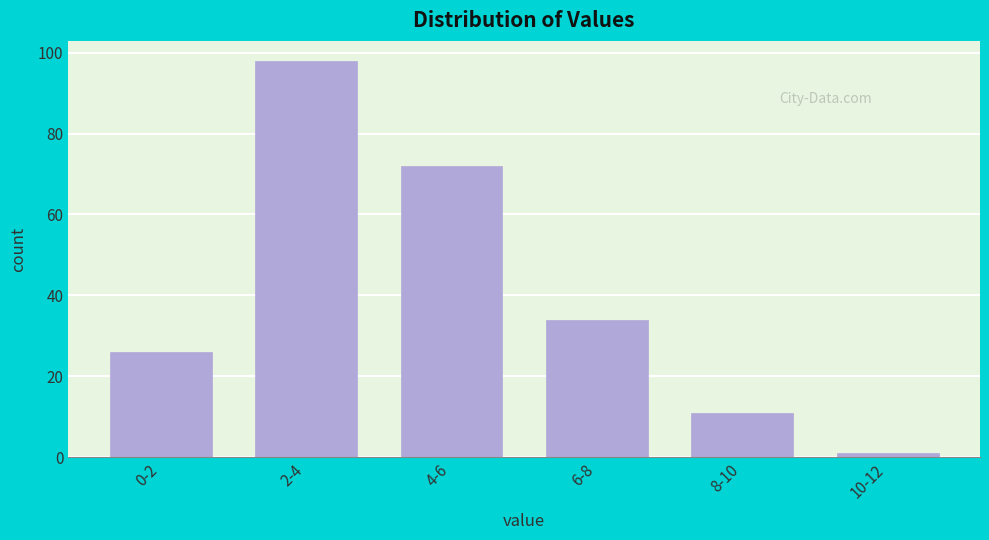

Reading right to left, what are all the values shown in this chart?

10-12=1	8-10=11	6-8=34	4-6=72	2-4=98	0-2=26